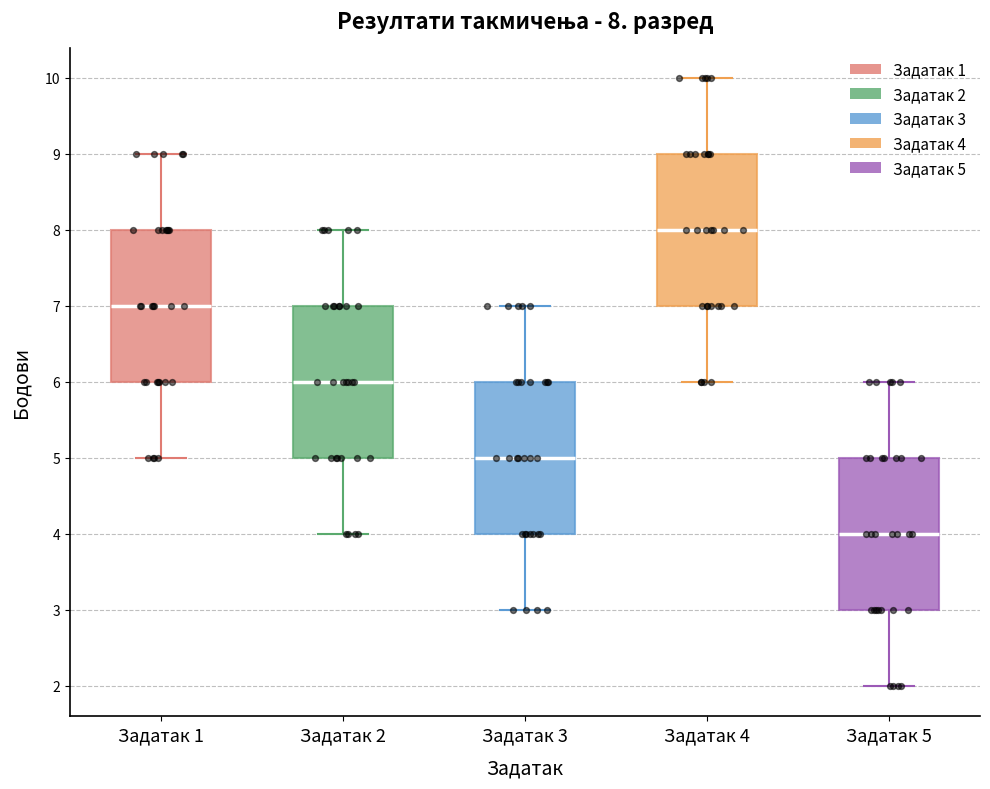

Which box's median line is the highest?

Задатак 4